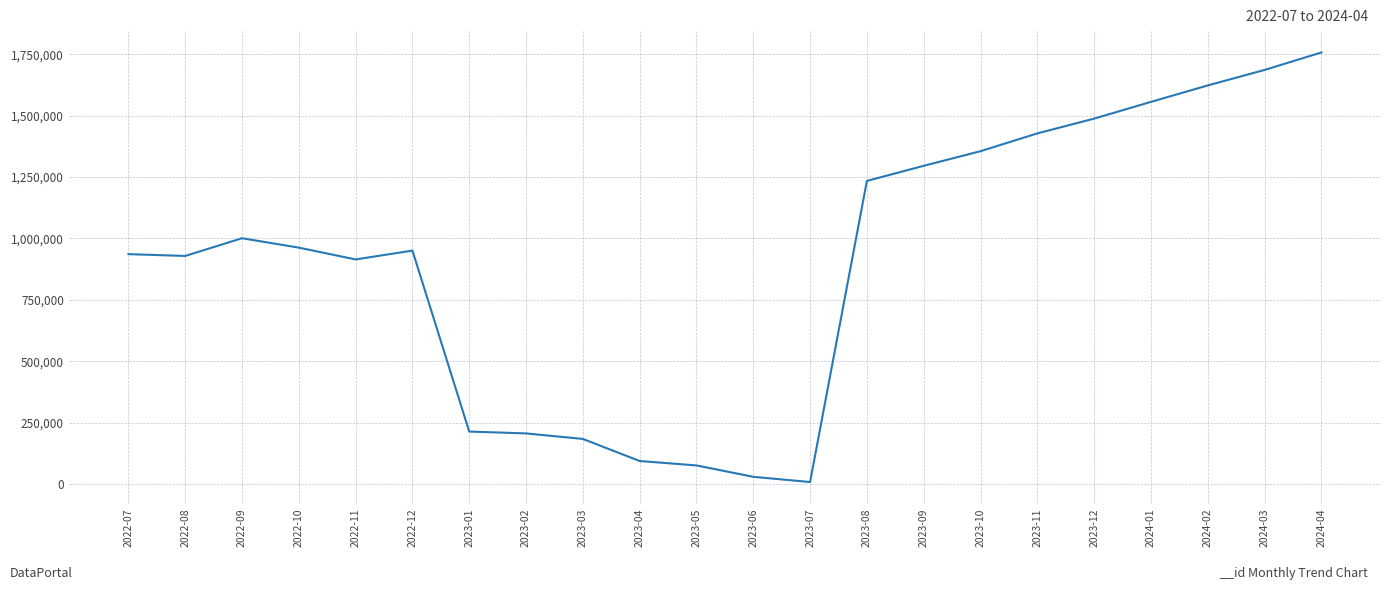

Read the value at 2022-11.

914374